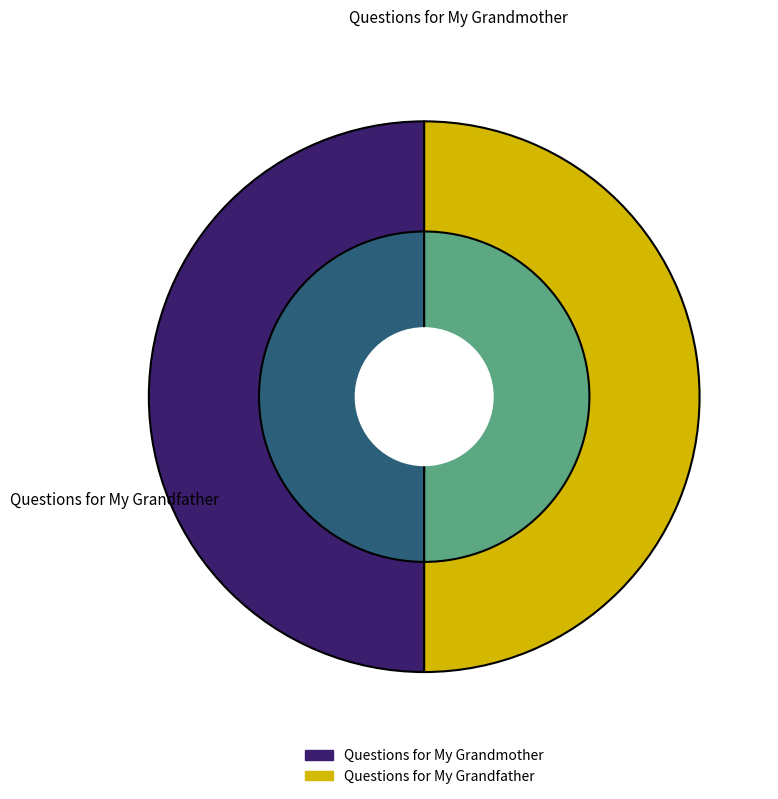

Is there any slice that represents more than half of the pie?

Yes